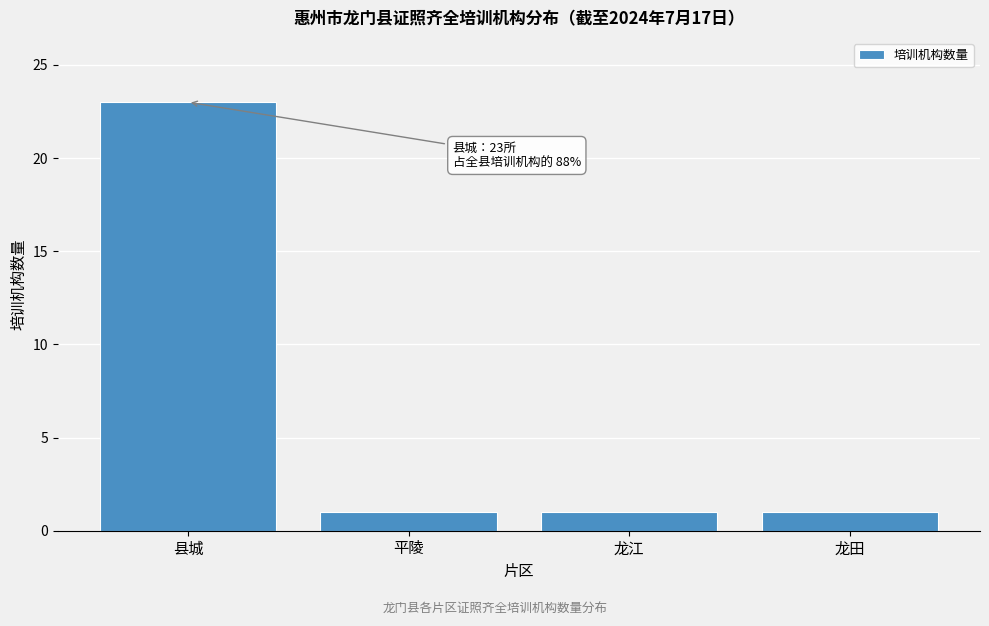

Reading left to right, what are all the values shown in this chart?

23	1	1	1